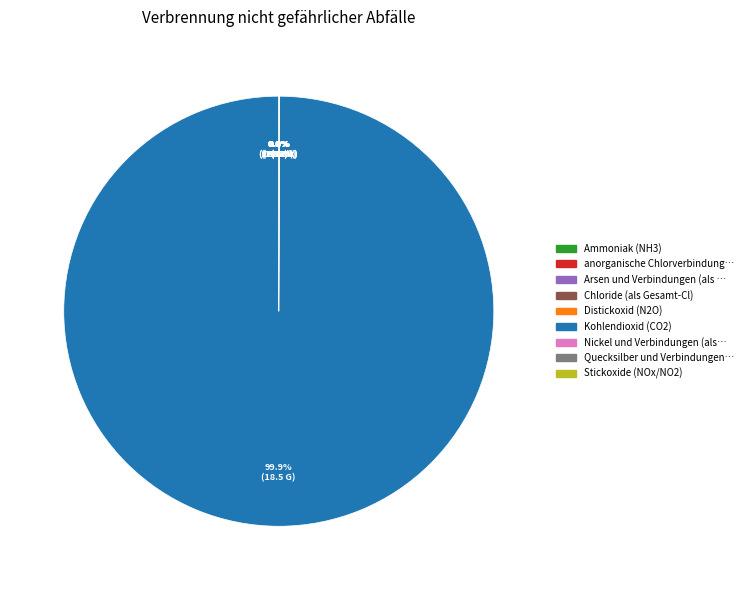

Does any single category account for the majority?

Yes